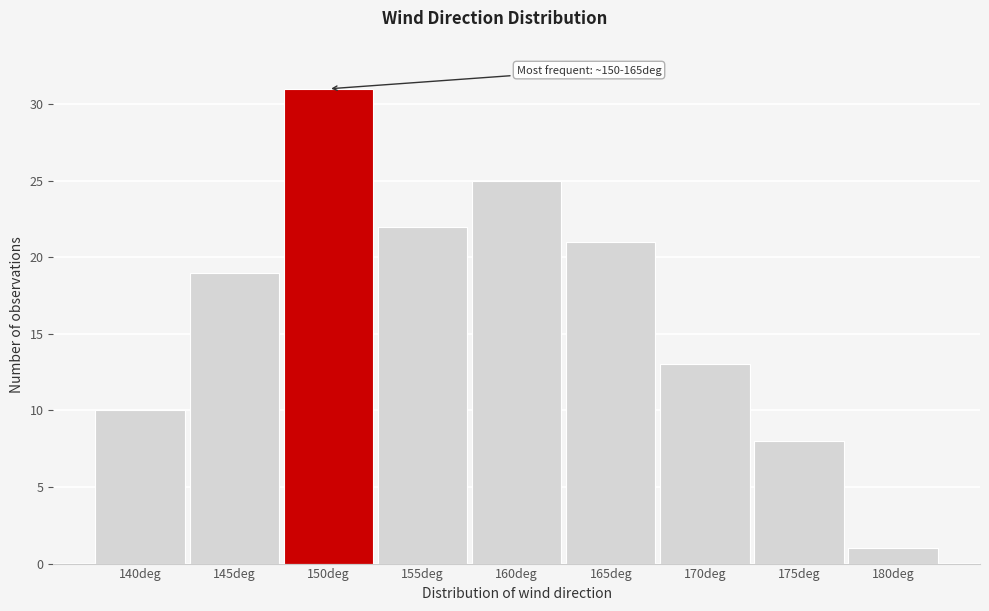

Reading right to left, what are all the values shown in this chart?

1	8	13	21	25	22	31	19	10